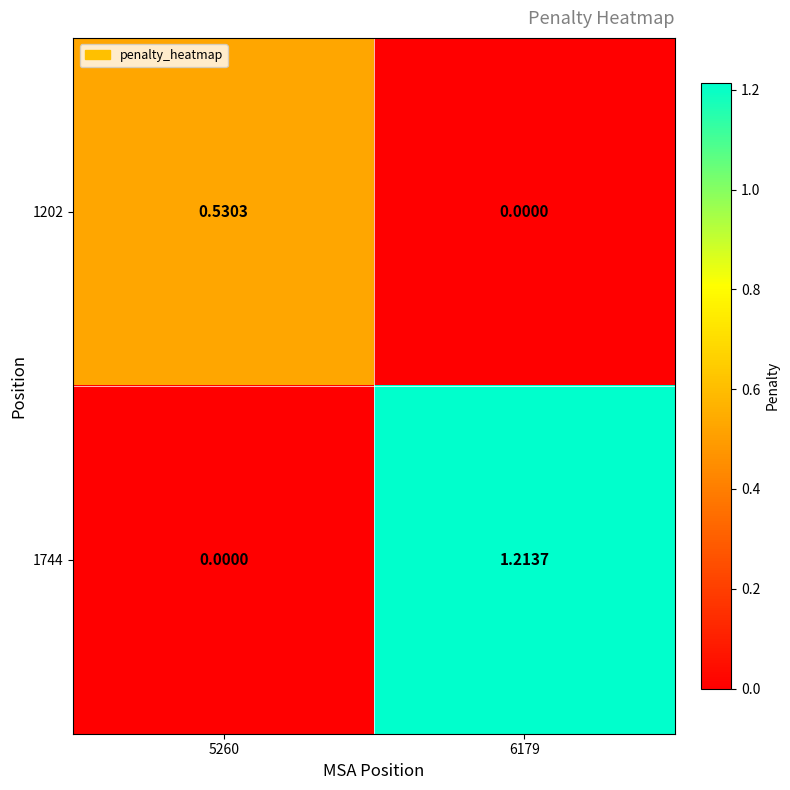

List the series in order of their peak value, lowest first.

1202, 1744